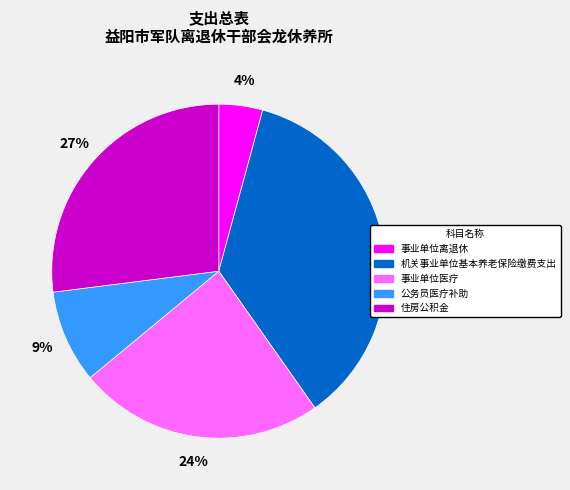

Which has a higher value, 事业单位离退休 or 机关事业单位基本养老保险缴费支出?

机关事业单位基本养老保险缴费支出